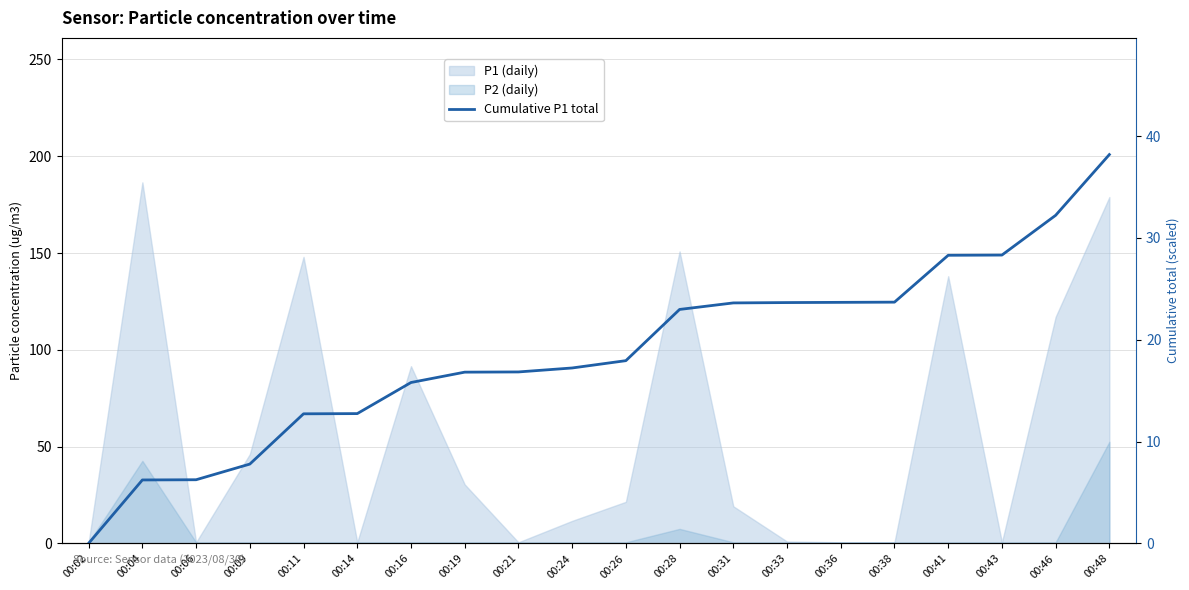

Reading left to right, transcribe all the data shown in this chart.

00:02=0.0	00:04=6.2	00:06=6.3	00:09=7.8	00:11=12.7	00:14=12.8	00:16=15.8	00:19=16.8	00:21=16.8	00:24=17.2	00:26=18.0	00:28=23.0	00:31=23.6	00:33=23.7	00:36=23.7	00:38=23.7	00:41=28.3	00:43=28.3	00:46=32.2	00:48=38.2